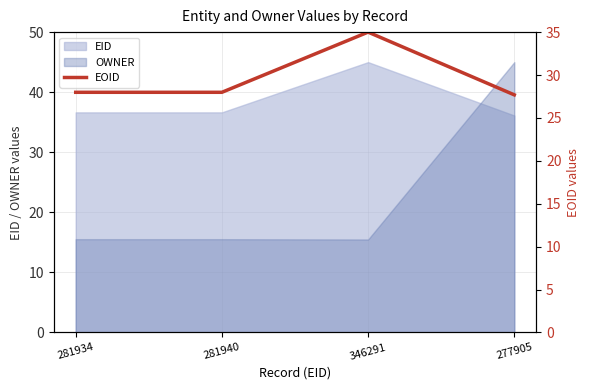

Approximately how many times larger is the value at 346291 compared to 277905?

1.3